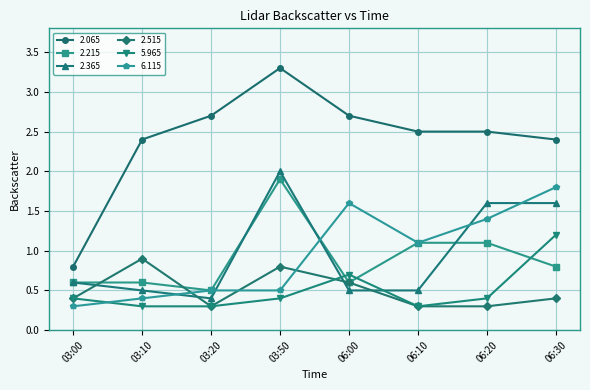

Reading left to right, list all the values displayed in this chart.

2.065: 03:00=0.8	03:10=2.4	03:20=2.7	03:50=3.3	06:00=2.7	06:10=2.5	06:20=2.5	06:30=2.4
2.215: 03:00=0.6	03:10=0.6	03:20=0.5	03:50=1.9	06:00=0.6	06:10=1.1	06:20=1.1	06:30=0.8
2.365: 03:00=0.6	03:10=0.5	03:20=0.4	03:50=2.0	06:00=0.5	06:10=0.5	06:20=1.6	06:30=1.6
2.515: 03:00=0.4	03:10=0.9	03:20=0.3	03:50=0.8	06:00=0.6	06:10=0.3	06:20=0.3	06:30=0.4
5.965: 03:00=0.4	03:10=0.3	03:20=0.3	03:50=0.4	06:00=0.7	06:10=0.3	06:20=0.4	06:30=1.2
6.115: 03:00=0.3	03:10=0.4	03:20=0.5	03:50=0.5	06:00=1.6	06:10=1.1	06:20=1.4	06:30=1.8